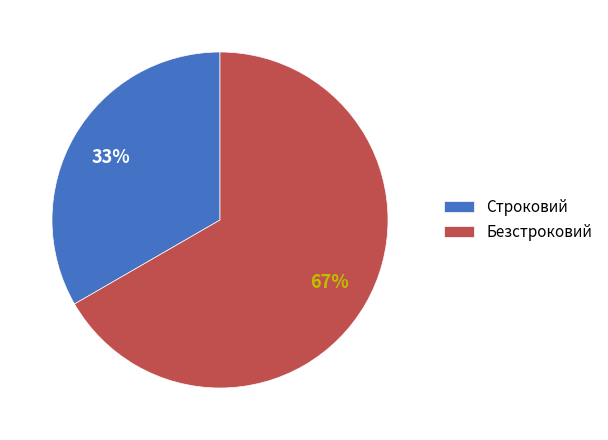

Rank the categories by value from highest to lowest.

Безстроковий, Строковий